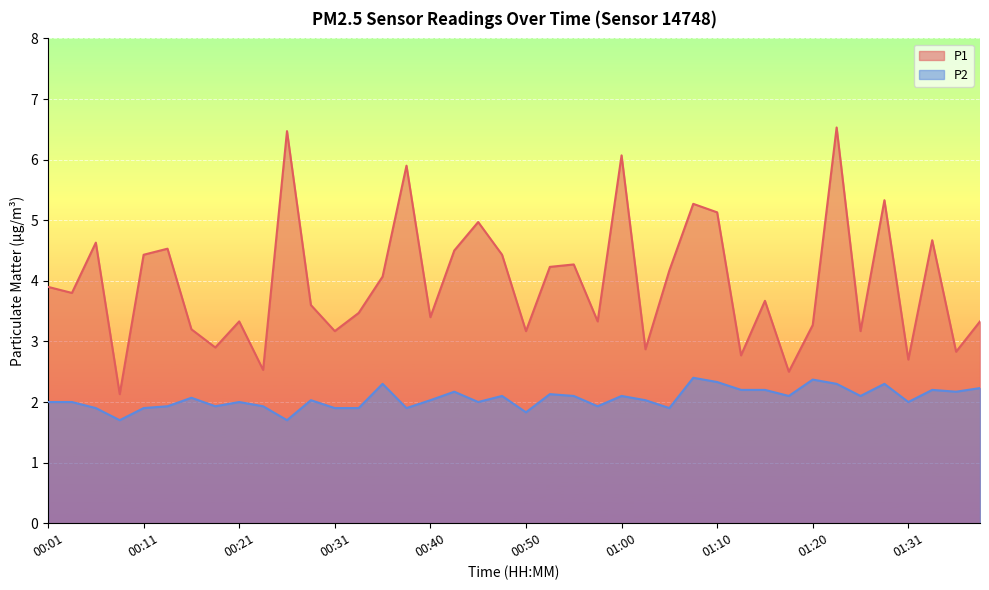

What is the label of the 32nd point from the right?

00:21